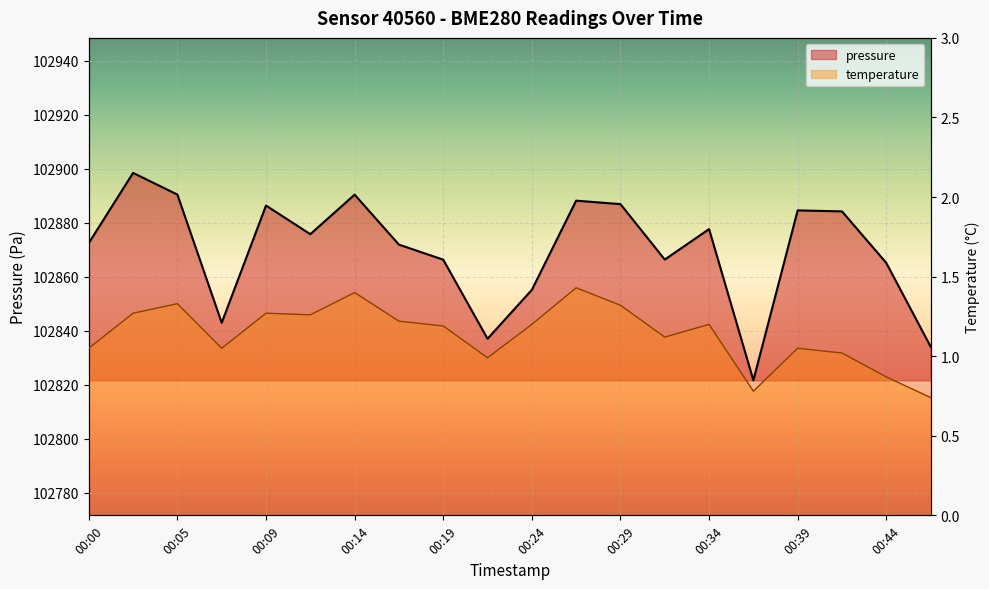

What is the difference between the maximum and minimum values in the pressure series?

76.8